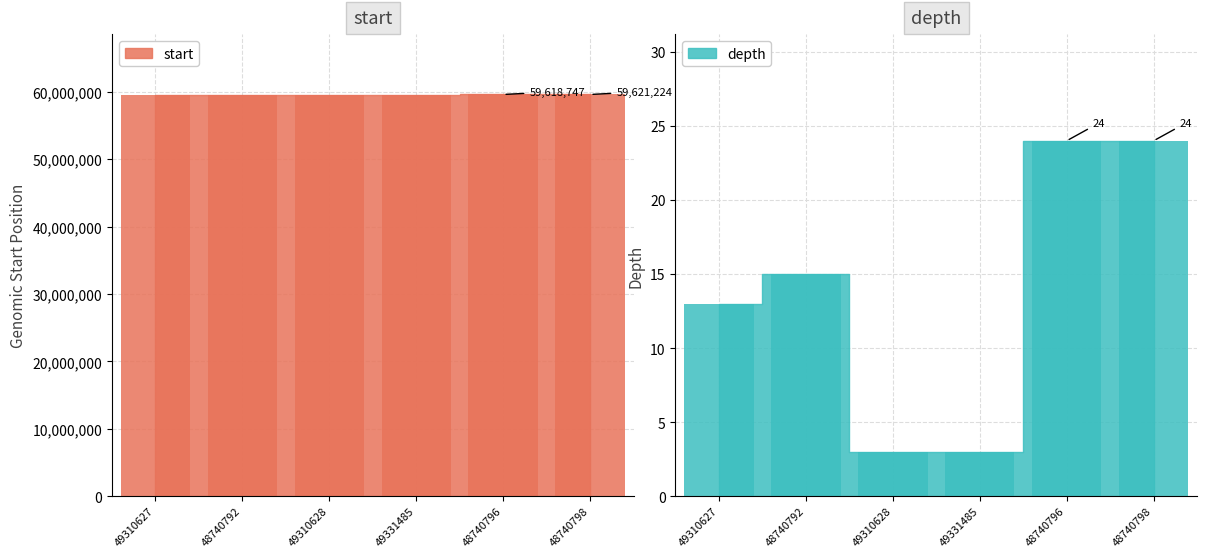

Is the value of depth at 48740798 greater than the value of start at 49331485?

No